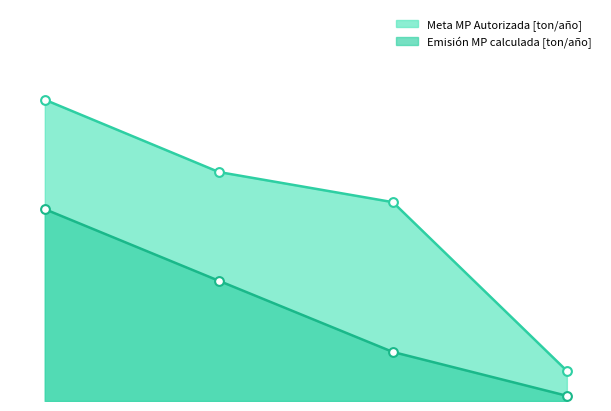

Which series reaches the minimum Y coordinate?

Emisión MP calculada [ton/año]